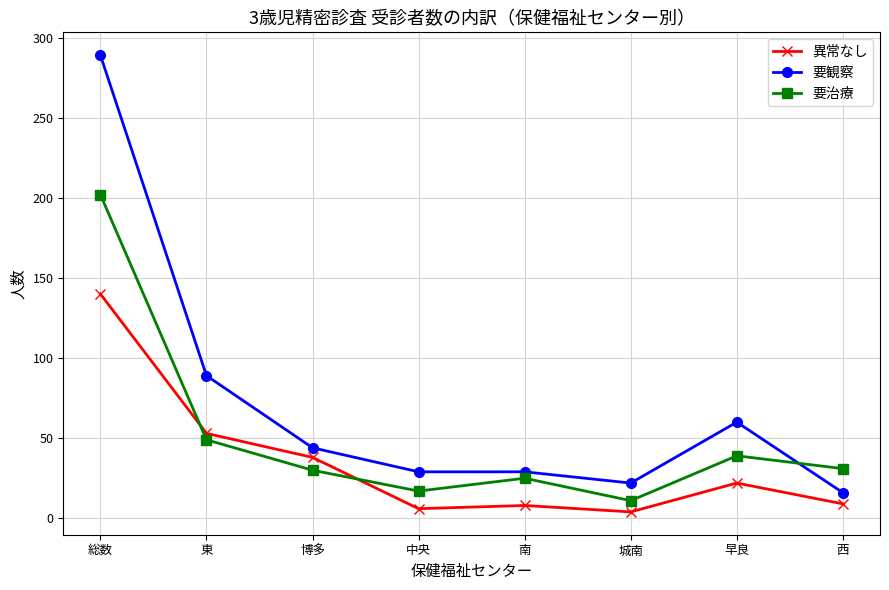

Does the chart have visible grid lines?

Yes